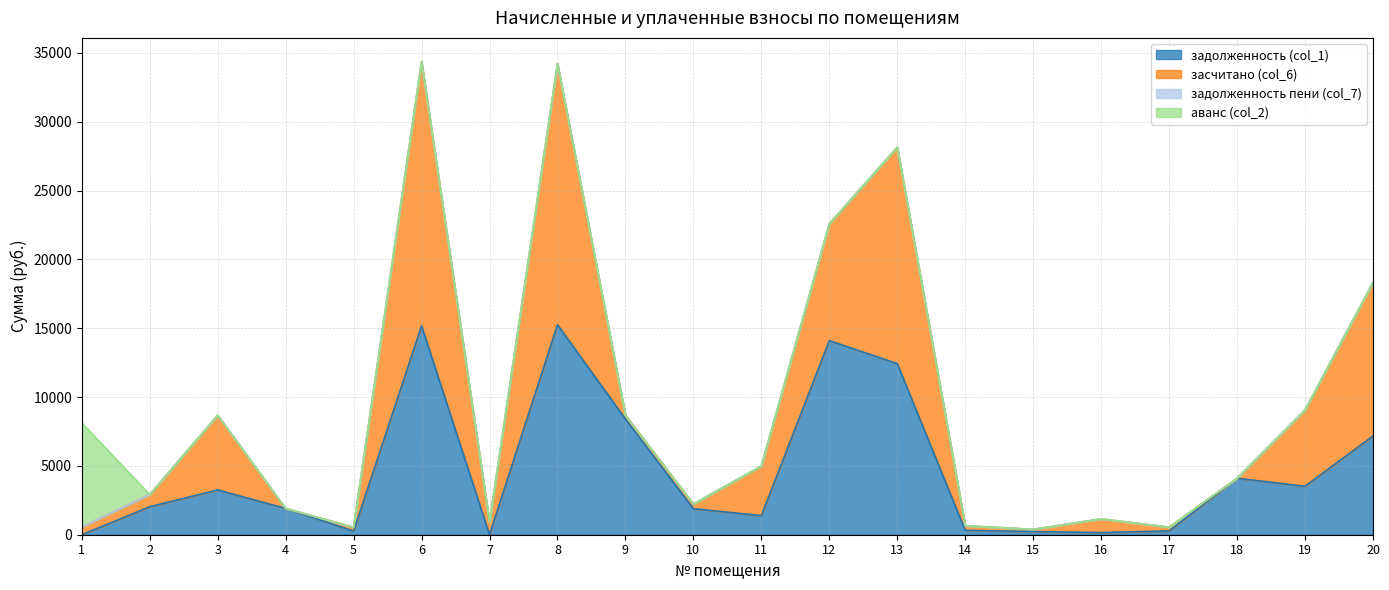

What is the difference between the highest and lowest values at 5?

275.0